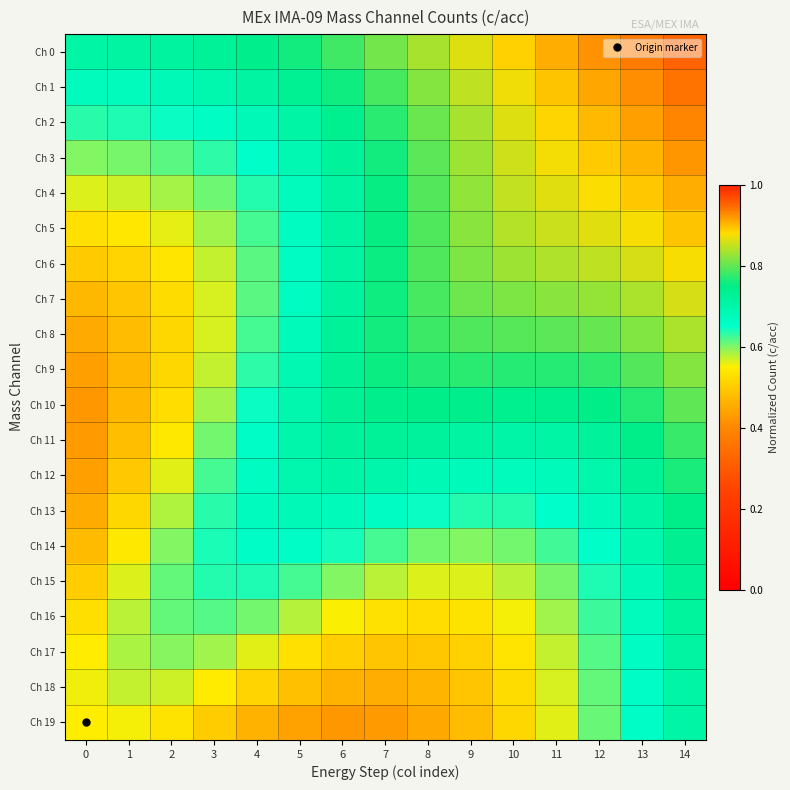

What is the maximum value shown in the chart?

1.0